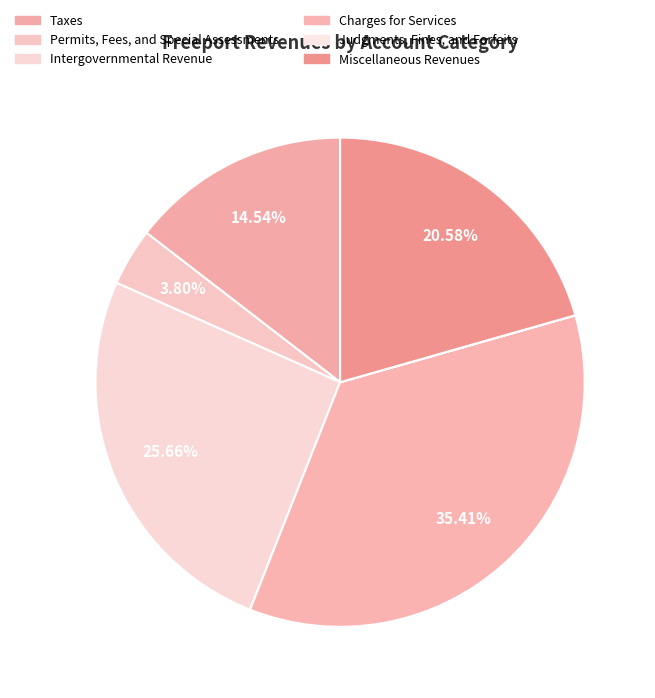

Approximately how many times larger is the value at Taxes compared to Permits, Fees, and Special Assessments?

3.8